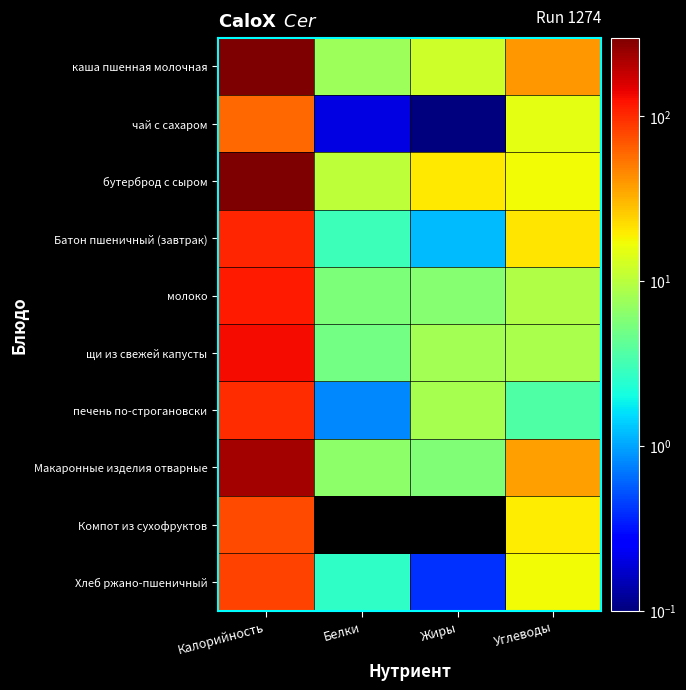

Reading left to right, extract all data points from this chart.

каша пшенная молочная: Калорийность=298.5	Белки=7.7	Жиры=12.0	Углеводы=39.7
чай с сахаром: Калорийность=60.0	Белки=0.2	Жиры=0.1	Углеводы=15.0
бутерброд с сыром: Калорийность=299.4	Белки=10.3	Жиры=19.9	Углеводы=16.9
Батон пшеничный (завтрак): Калорийность=104.8	Белки=3.0	Жиры=1.2	Углеводы=20.6
молоко: Калорийность=116.4	Белки=5.6	Жиры=6.2	Углеводы=9.1
щи из свежей капусты: Калорийность=130.5	Белки=5.0	Жиры=8.1	Углеводы=8.7
печень по-строгановски: Калорийность=97.9	Белки=0.8	Жиры=8.4	Углеводы=3.6
Макаронные изделия отварные: Калорийность=229.2	Белки=6.6	Жиры=5.8	Углеводы=37.6
Компот из сухофруктов: Калорийность=77.4	Белки=0.0	Жиры=0.0	Углеводы=19.4
Хлеб ржано-пшеничный: Калорийность=81.6	Белки=2.6	Жиры=0.4	Углеводы=17.0